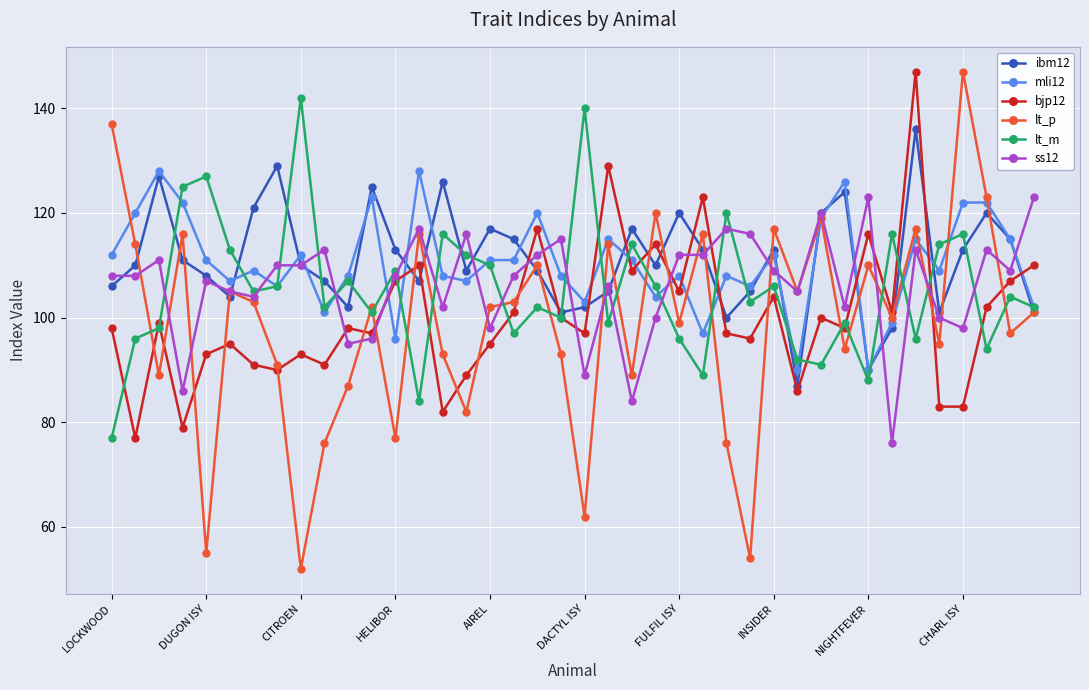

True or false: lt_p and bjp12 cross at least once.

True